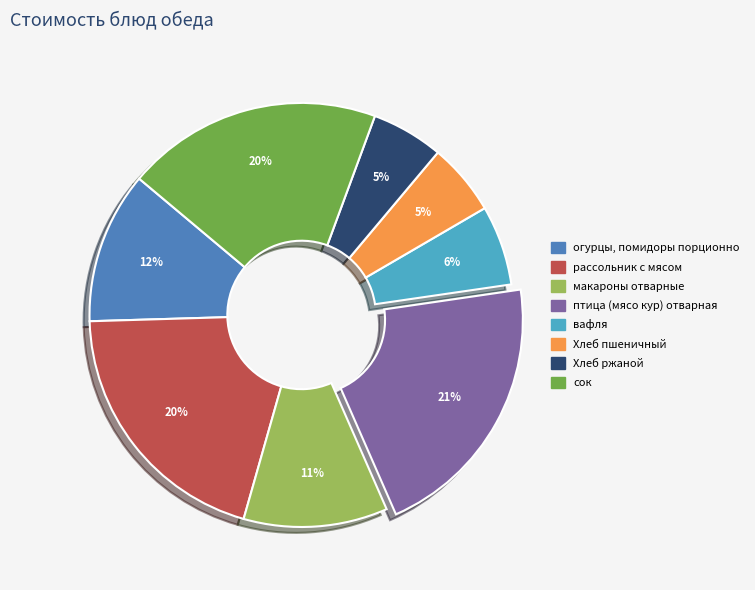

To the nearest percent, what percentage of the pie is Хлеб ржаной?

5%